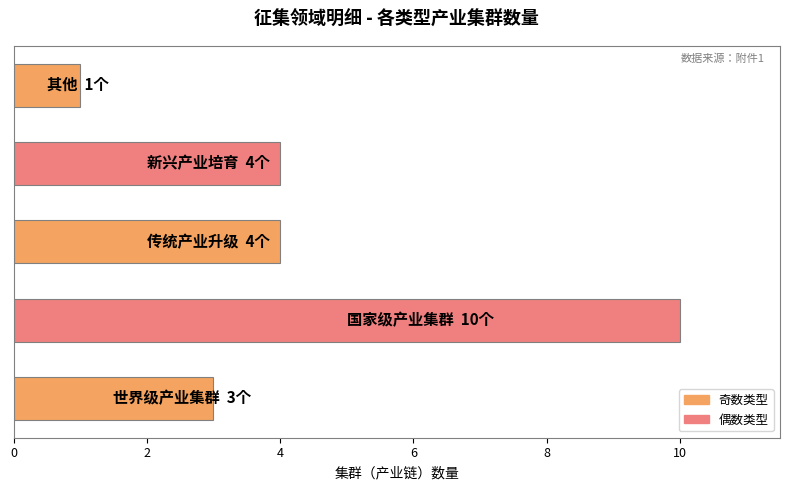

What is the greatest value displayed?

10